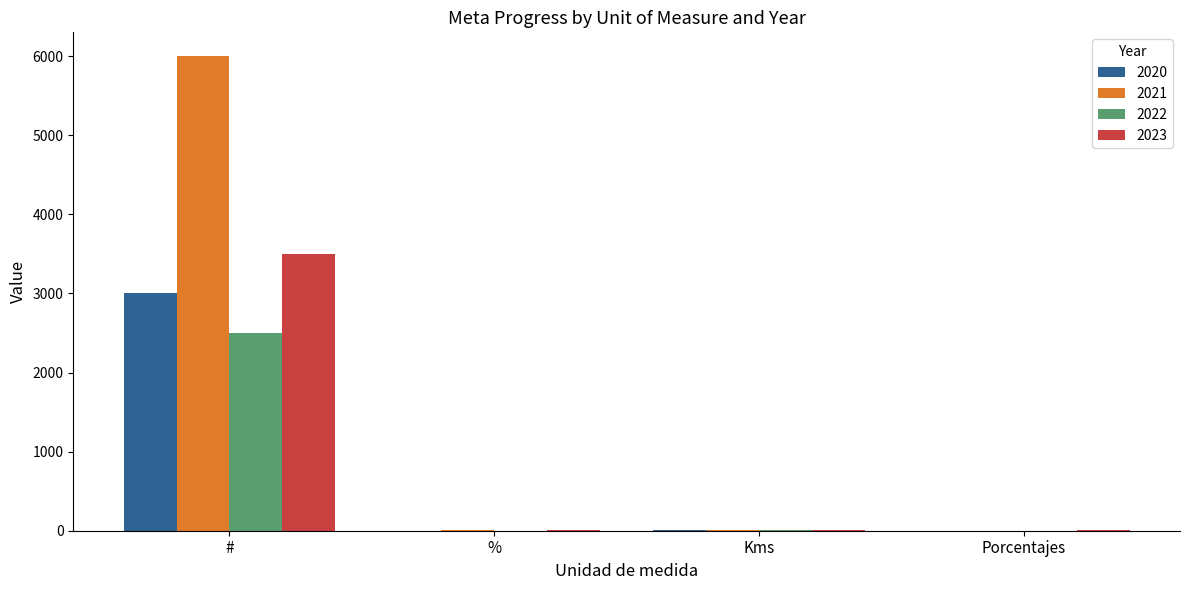

How many categories are shown in the chart?

4